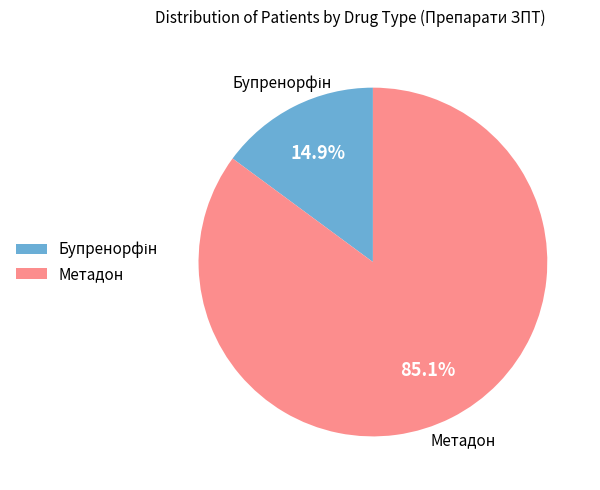

Which category has the biggest portion of the pie?

Метадон